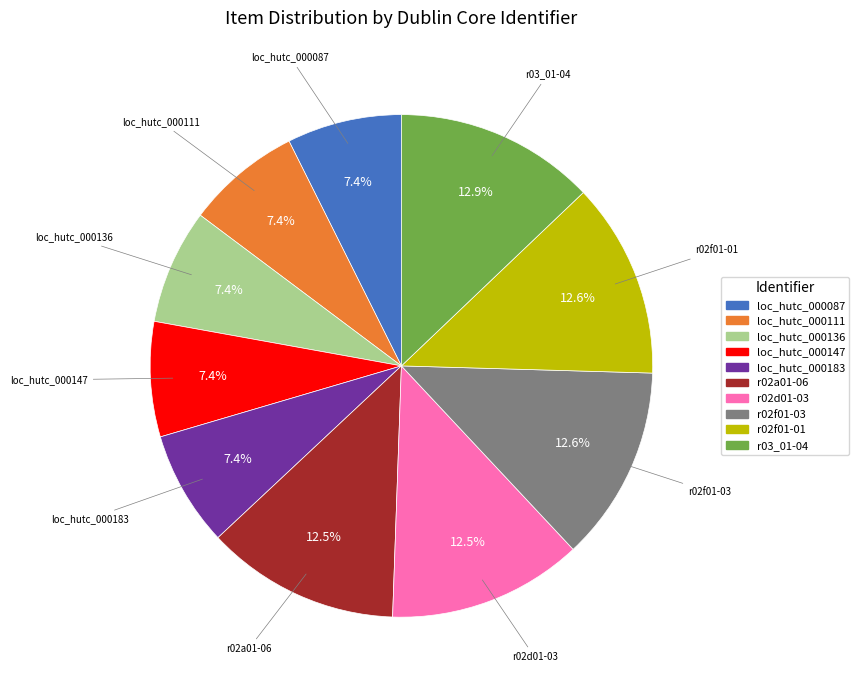

Count the number of slices in the pie.

10